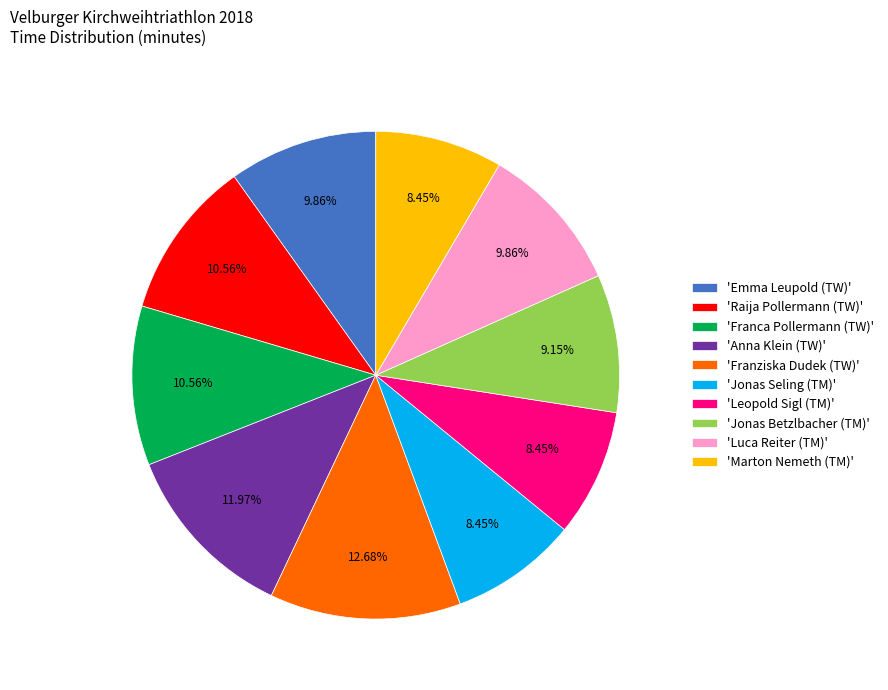

Is there a majority slice in this chart?

No